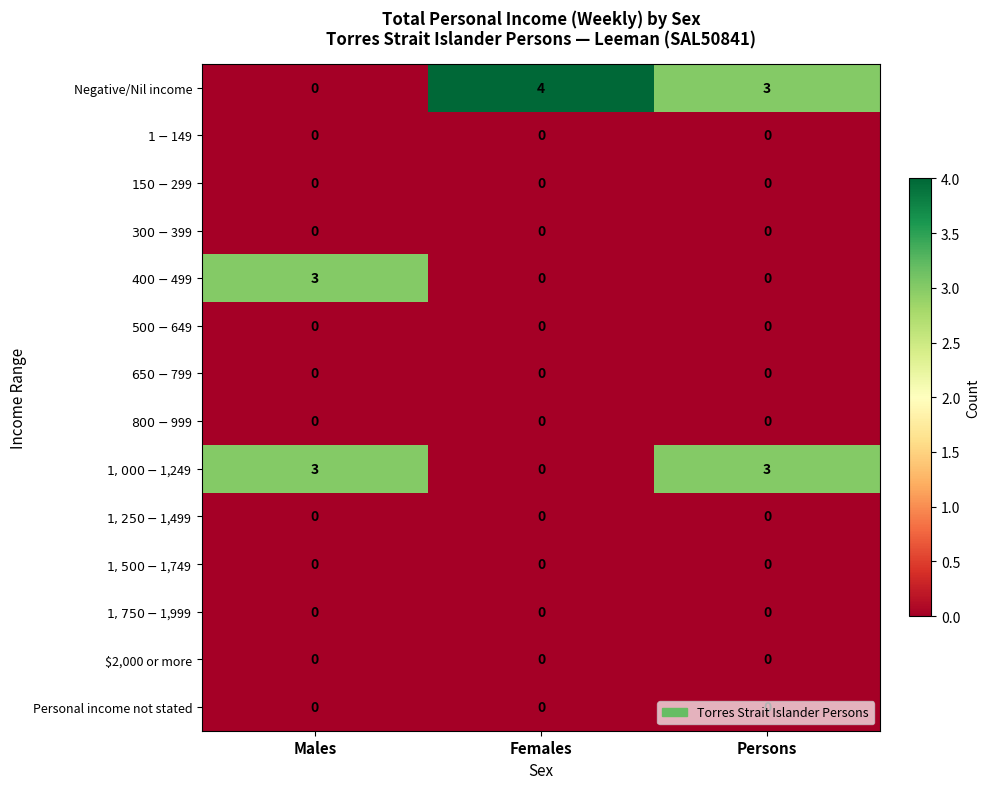

Which category has the highest value across all series?

Females